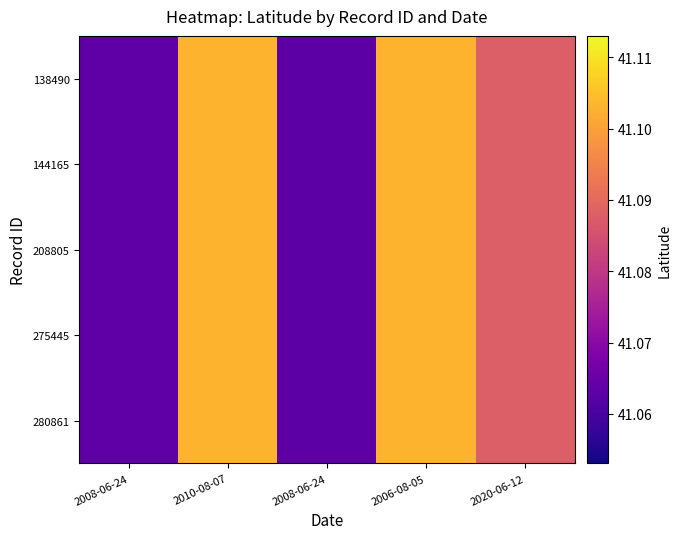

Reading left to right, extract all data points from this chart.

138490: 2008-06-24=41.1	2010-08-07=41.1	2008-06-24=41.1	2006-08-05=41.1	2020-06-12=41.1
144165: 2008-06-24=41.1	2010-08-07=41.1	2008-06-24=41.1	2006-08-05=41.1	2020-06-12=41.1
208805: 2008-06-24=41.1	2010-08-07=41.1	2008-06-24=41.1	2006-08-05=41.1	2020-06-12=41.1
275445: 2008-06-24=41.1	2010-08-07=41.1	2008-06-24=41.1	2006-08-05=41.1	2020-06-12=41.1
280861: 2008-06-24=41.1	2010-08-07=41.1	2008-06-24=41.1	2006-08-05=41.1	2020-06-12=41.1